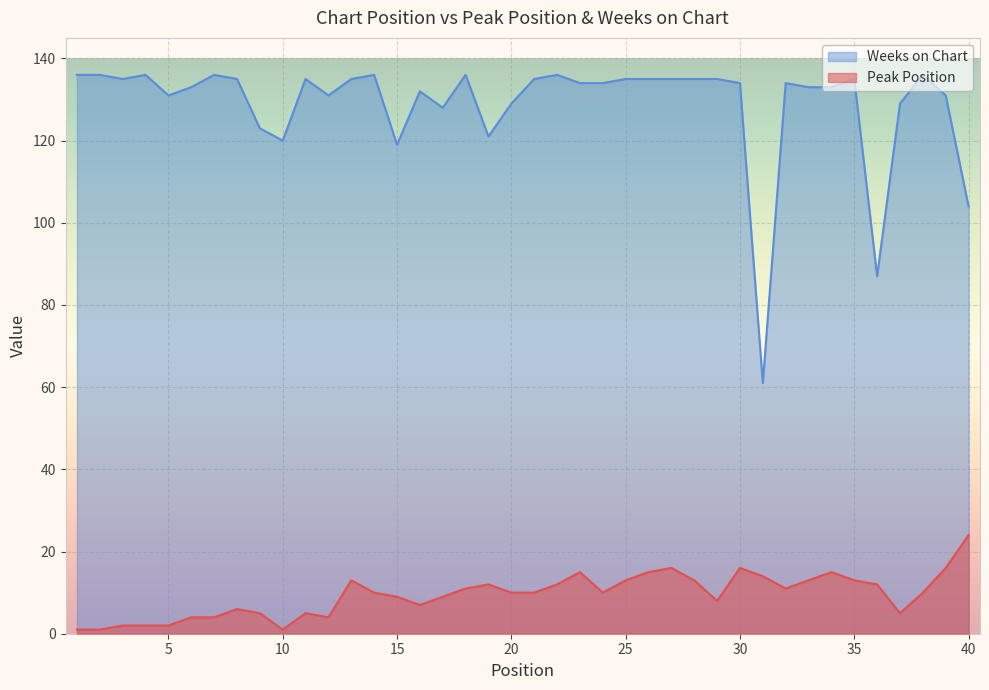

Between 16 and 22, which is larger?

22